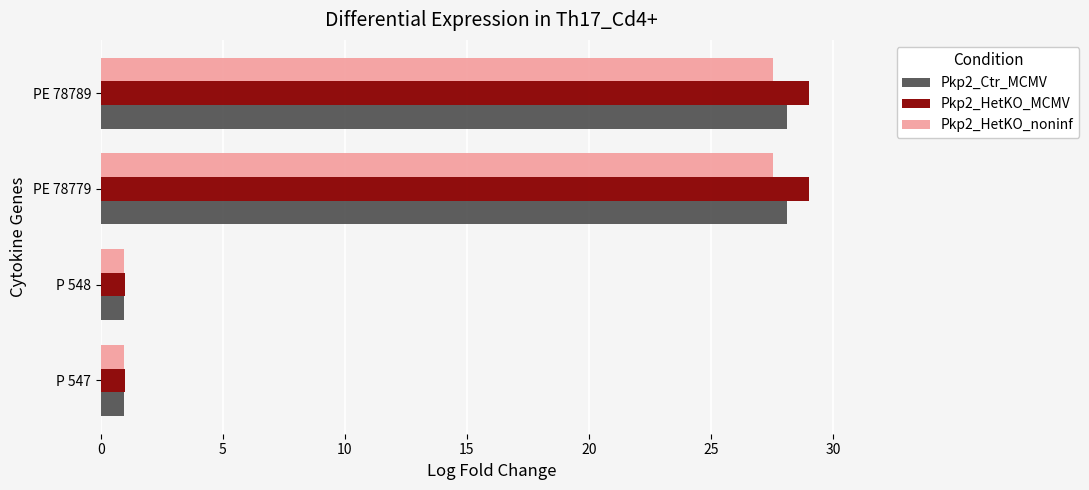

What are all the series names shown in the legend?

Pkp2_Ctr_MCMV, Pkp2_HetKO_MCMV, Pkp2_HetKO_noninf